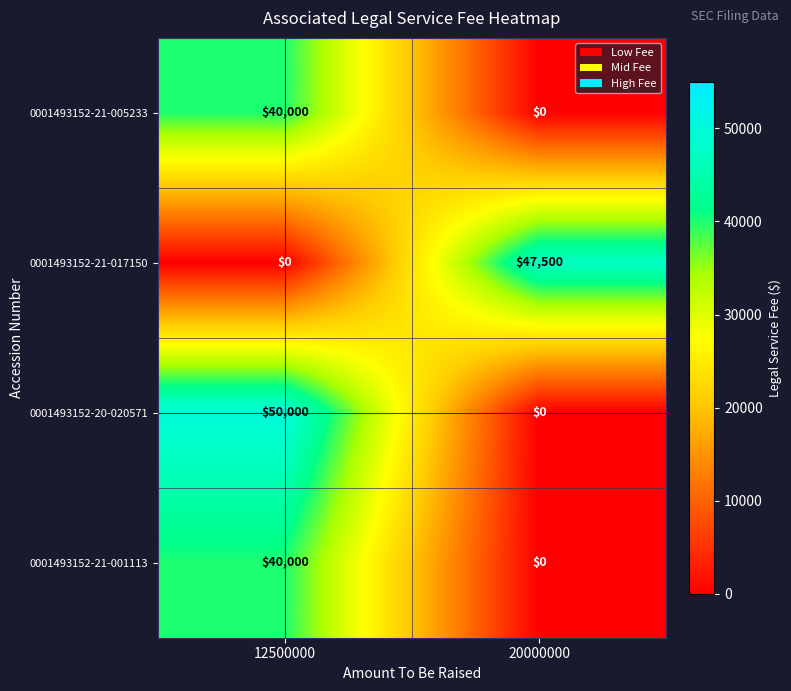

The value of 0001493152-20-020571 at 20000000 is -20920. True or false?

False